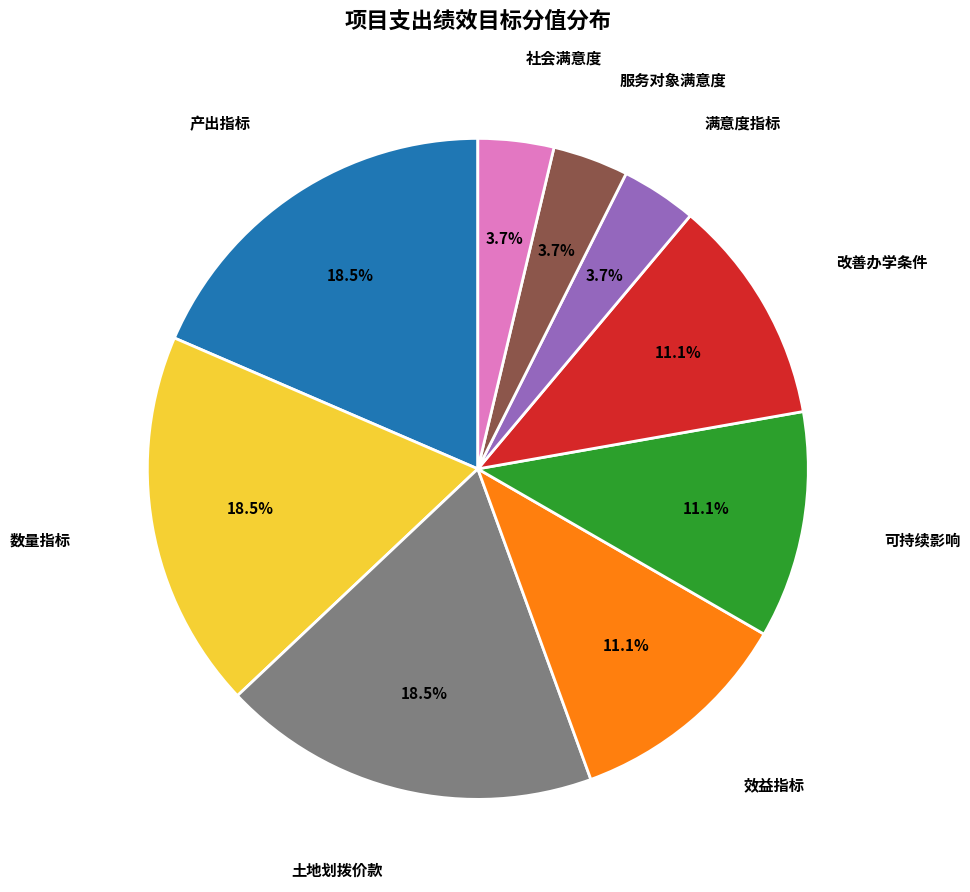

What is the ratio of the value at 可持续影响 to the value at 数量指标?

0.6